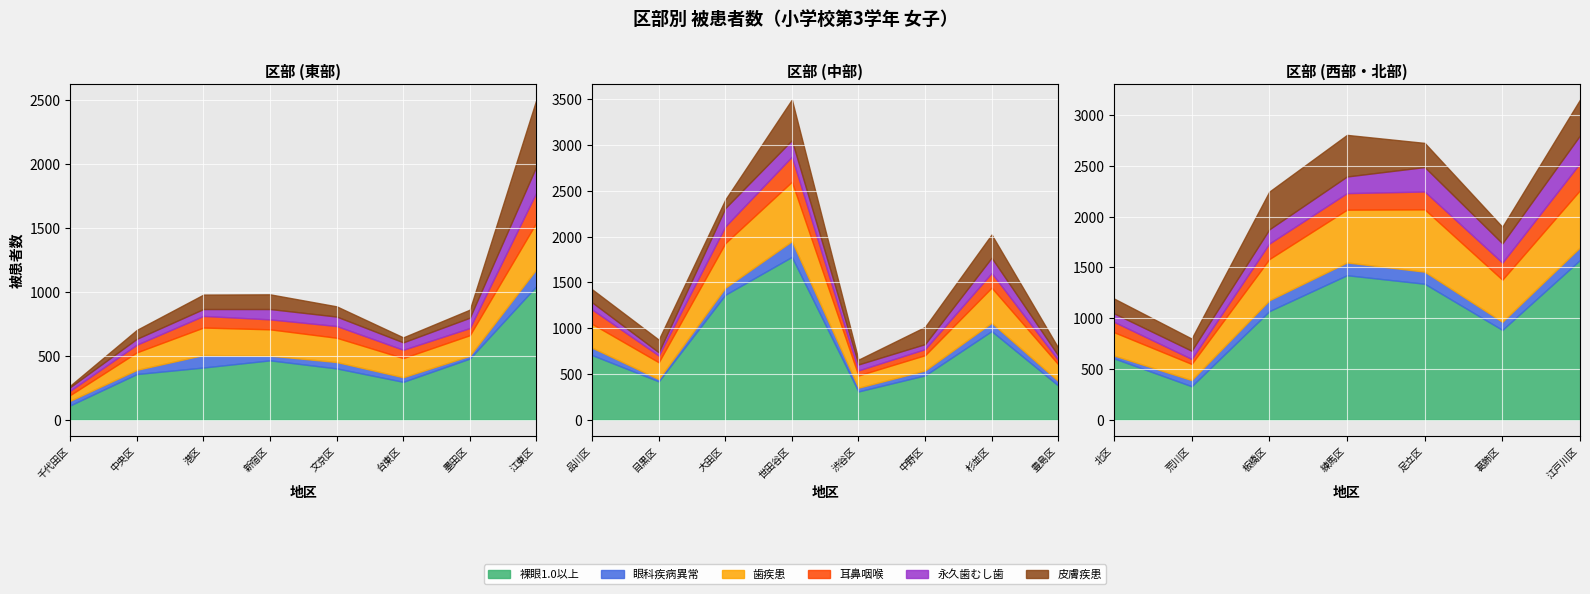

Which has a higher value, 文京区 or 目黒区?

目黒区